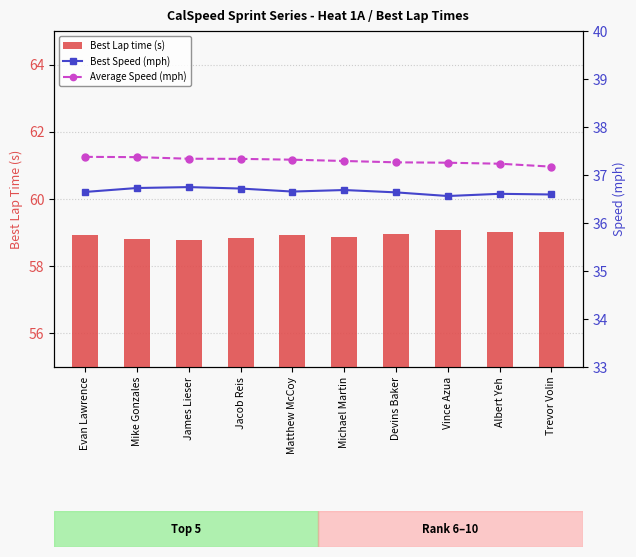

Which series has the largest total across all categories?

Best Lap time (s)